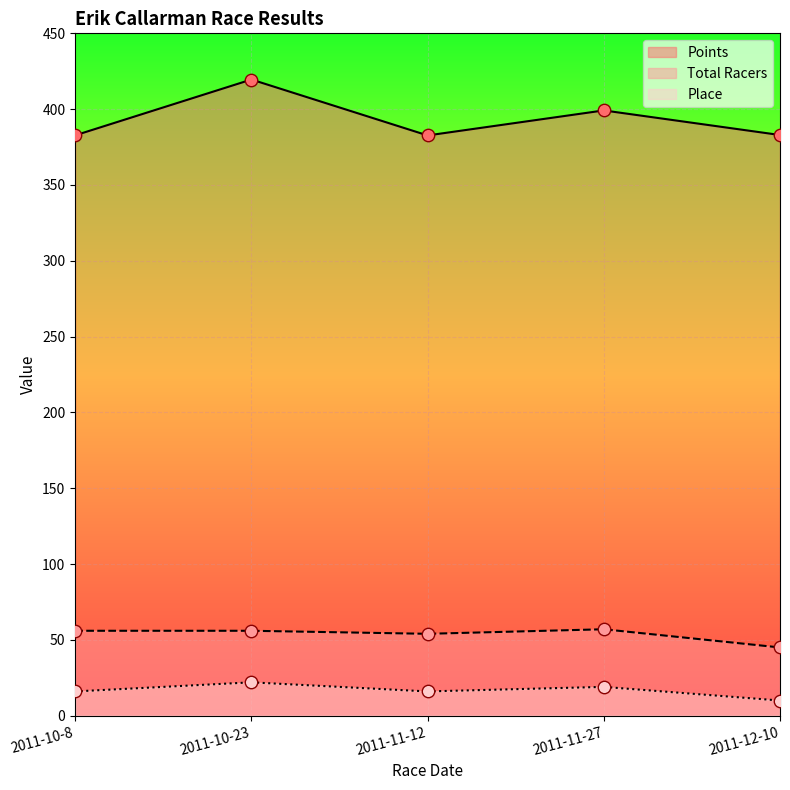

Is the value of Total Racers at 2011-11-27 greater than the value of Points at 2011-10-23?

No